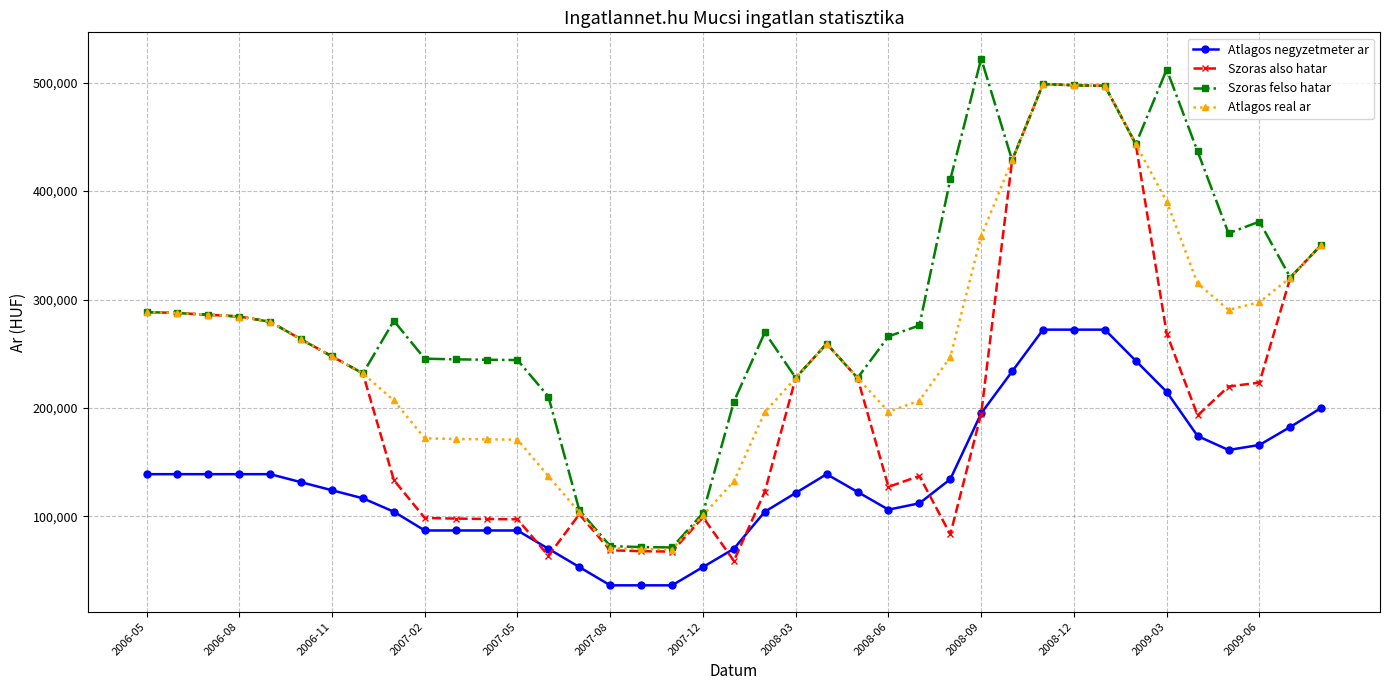

True or false: Atlagos negyzetmeter ar and Atlagos real ar intersect in this chart.

False